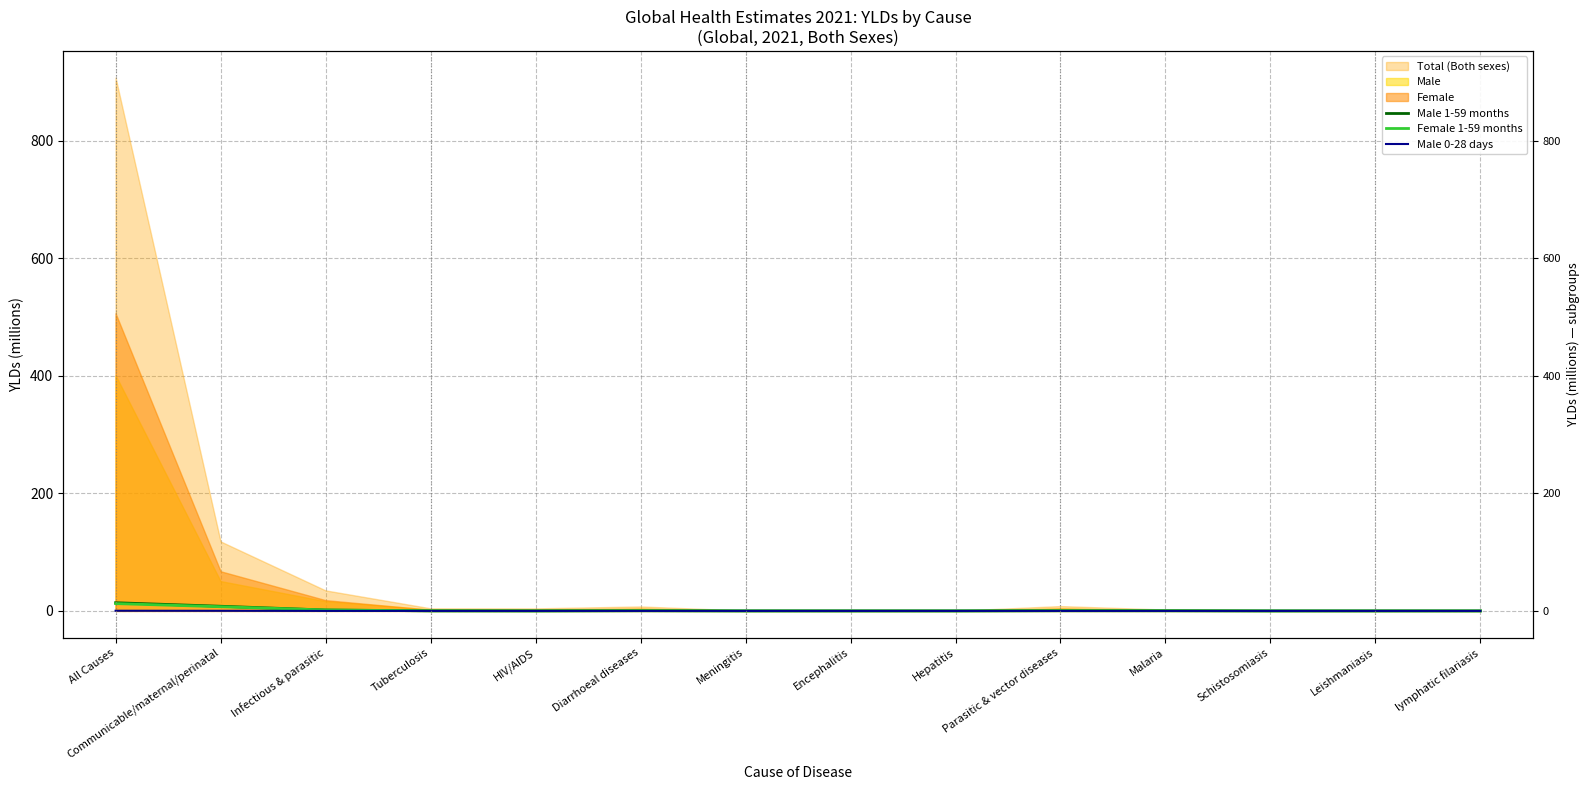

Where is the first local minimum for Male 1-59 months?

HIV/AIDS